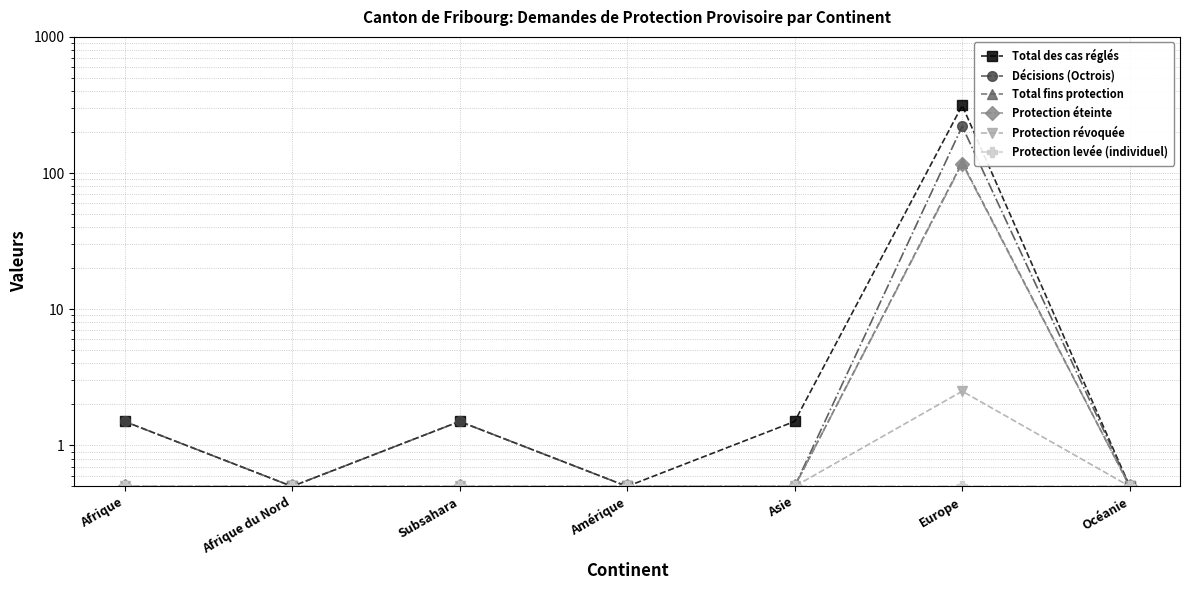

The Protection révoquée series shows 1.6 at Europe. True or false?

False